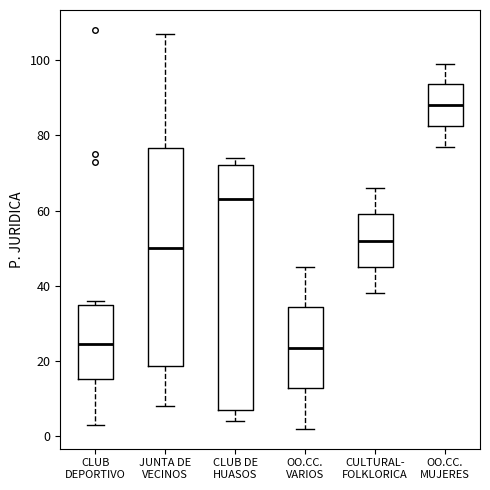

Reading left to right, read every box against the y-axis: the position of its median line, the range the box covers, and the ends of its whiskers. The values are not printed on the chart, so give them approximately, as read against the axis.

CLUB DEPORTIVO: median 24, box 16 to 36, whiskers 4 to 36 (just above the box's upper edge)
JUNTA DE VECINOS: median 50, box 18 to 76, whiskers 8 to 108
CLUB DE HUASOS: median 64, box 8 to 72, whiskers 4 to 74
OO.CC. VARIOS: median 24, box 12 to 34, whiskers 2 to 46
CULTURAL- FOLKLORICA: median 52, box 46 to 60, whiskers 38 to 66
OO.CC. MUJERES: median 88, box 82 to 94, whiskers 78 to 100